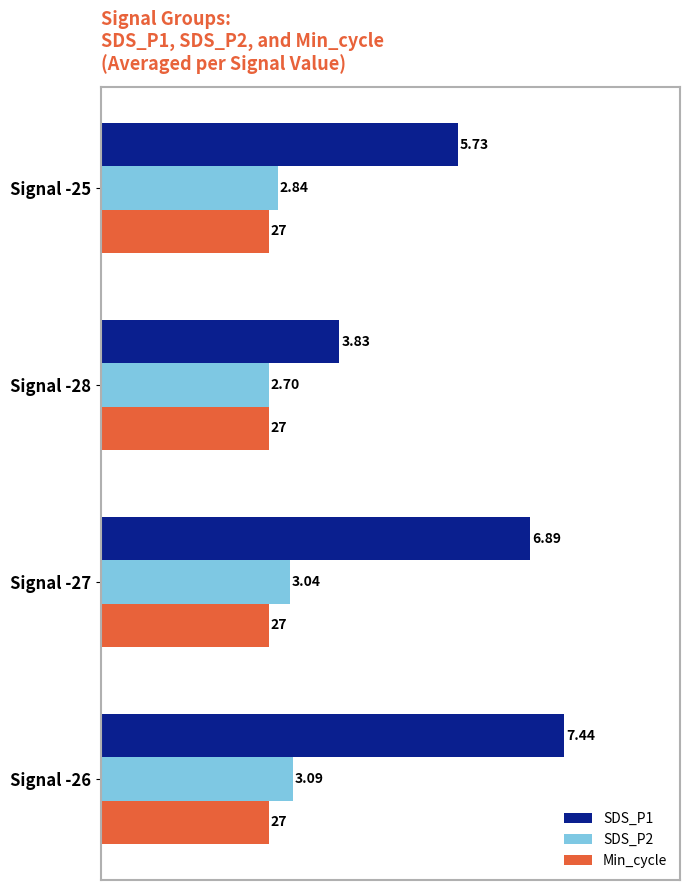

Which series has the largest range (max minus min)?

SDS_P1